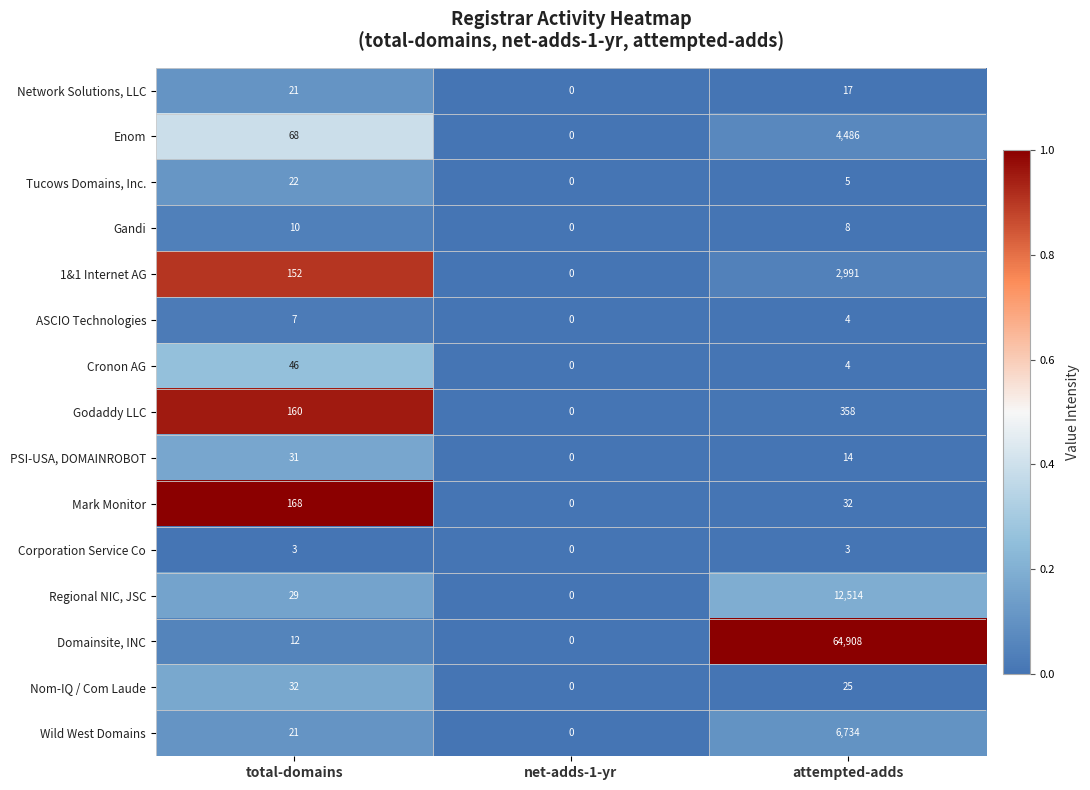

True or false: PSI-USA, DOMAINROBOT has a value of -11 at net-adds-1-yr.

False